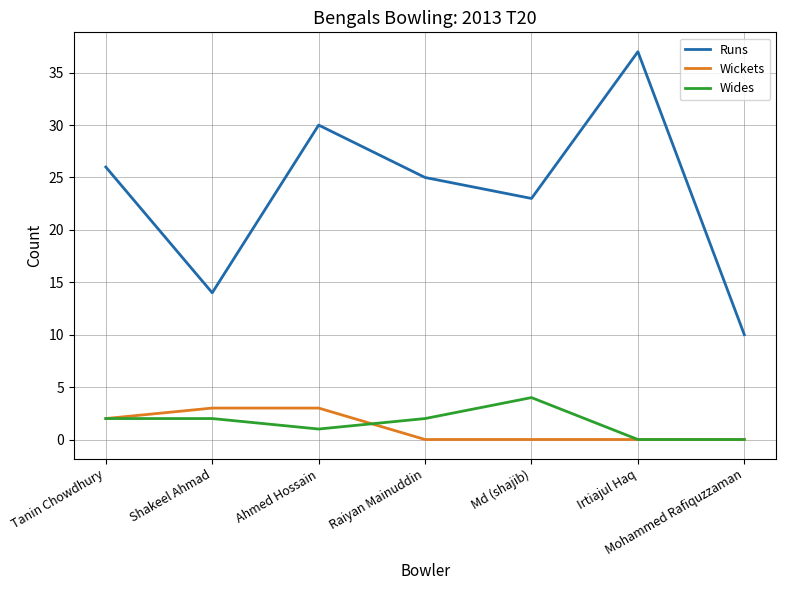

Is it true that Wickets equals 2 at Mohammed Rafiquzzaman?

False